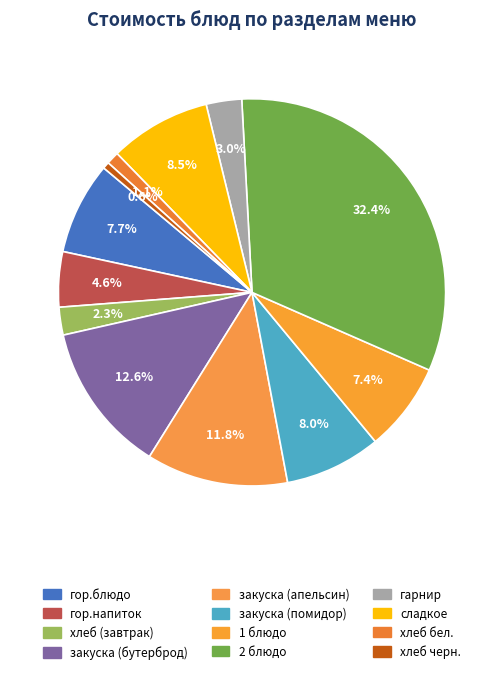

How many slices are in this pie chart?

12